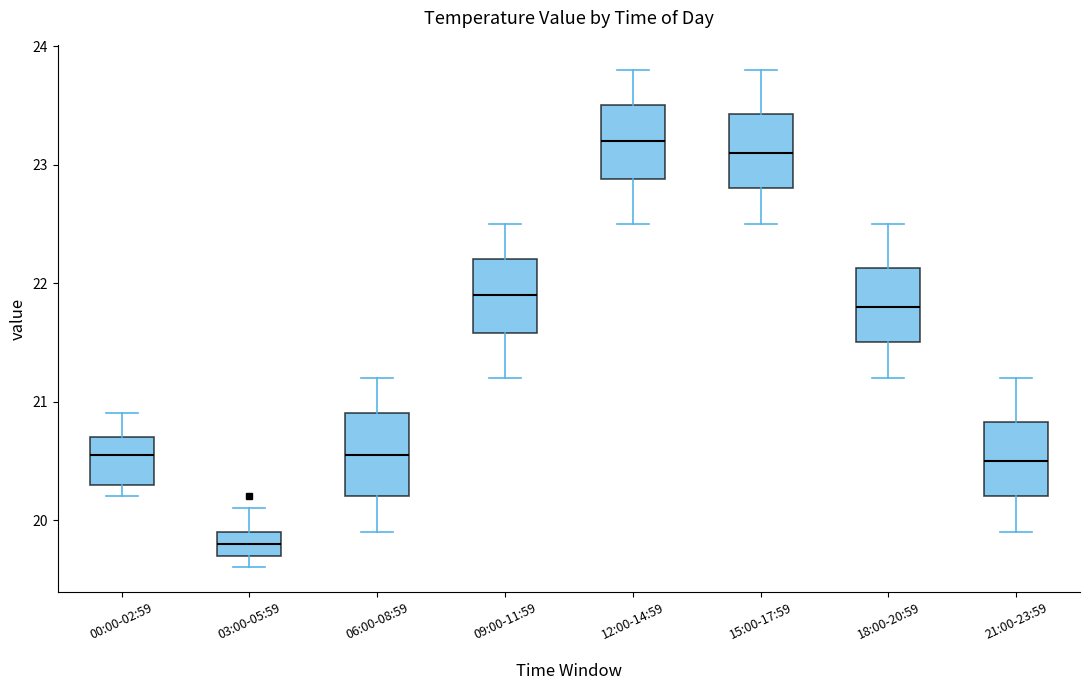

Reading left to right, transcribe this box plot: for each box, give where its median line is, the range the box spans, and where its two whiskers end, as read against the y-axis. The values are not printed on the chart, so give them approximately, as read against the axis.

00:00-02:59: median 20.6, box 20.3 to 20.7, whiskers 20.2 to 20.9
03:00-05:59: median 19.8, box 19.7 to 19.9, whiskers 19.6 to 20.1
06:00-08:59: median 20.6, box 20.2 to 20.9, whiskers 19.9 to 21.2
09:00-11:59: median 21.9, box 21.6 to 22.2, whiskers 21.2 to 22.5
12:00-14:59: median 23.2, box 22.9 to 23.5, whiskers 22.5 to 23.8
15:00-17:59: median 23.1, box 22.8 to 23.4, whiskers 22.5 to 23.8
18:00-20:59: median 21.8, box 21.5 to 22.1, whiskers 21.2 to 22.5
21:00-23:59: median 20.5, box 20.2 to 20.8, whiskers 19.9 to 21.2